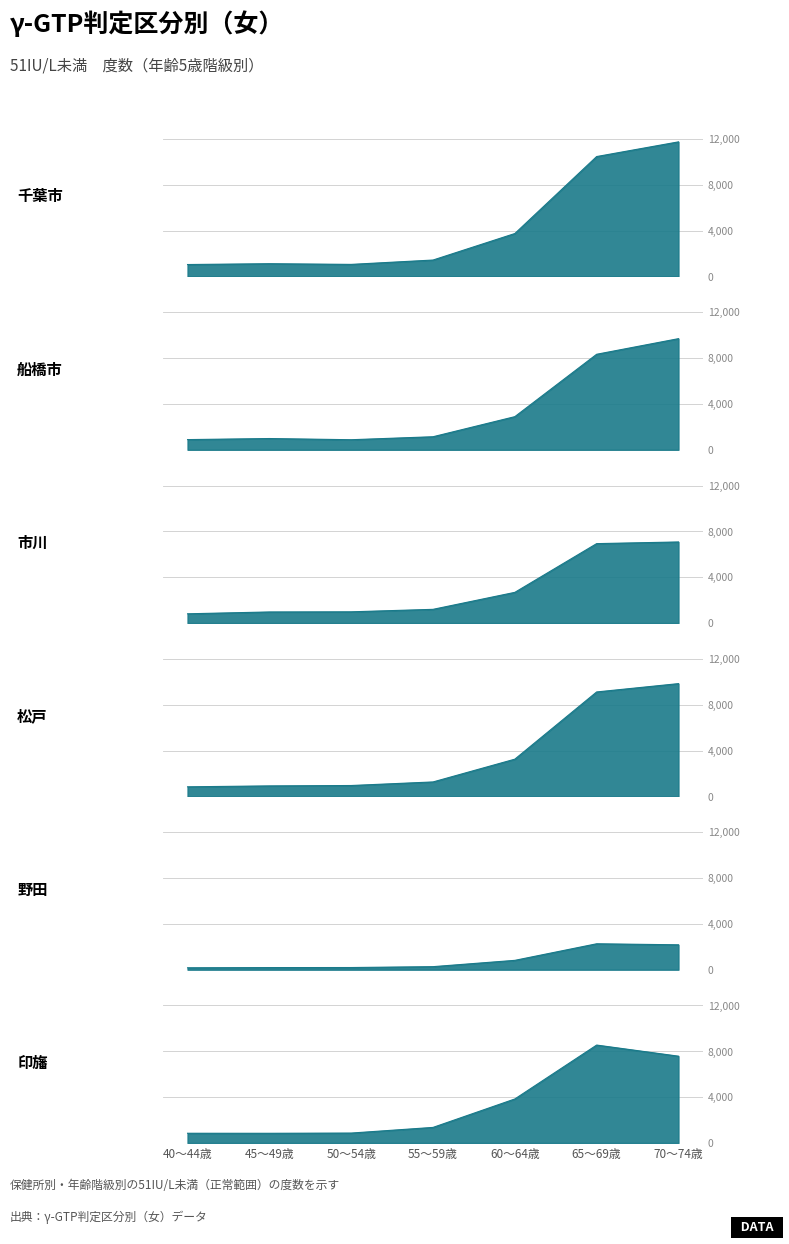

What is the label of the 5th point from the right?

50～54歳